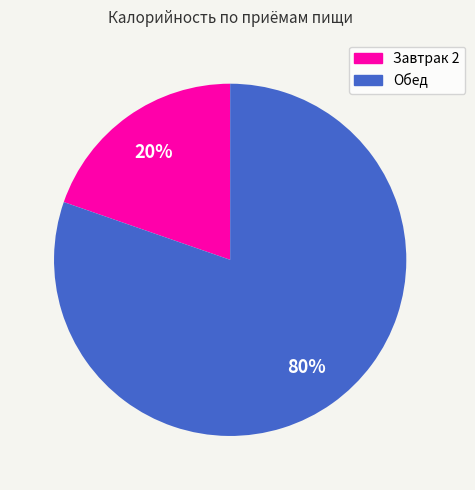

To the nearest percent, what percentage of the pie is Обед?

80%